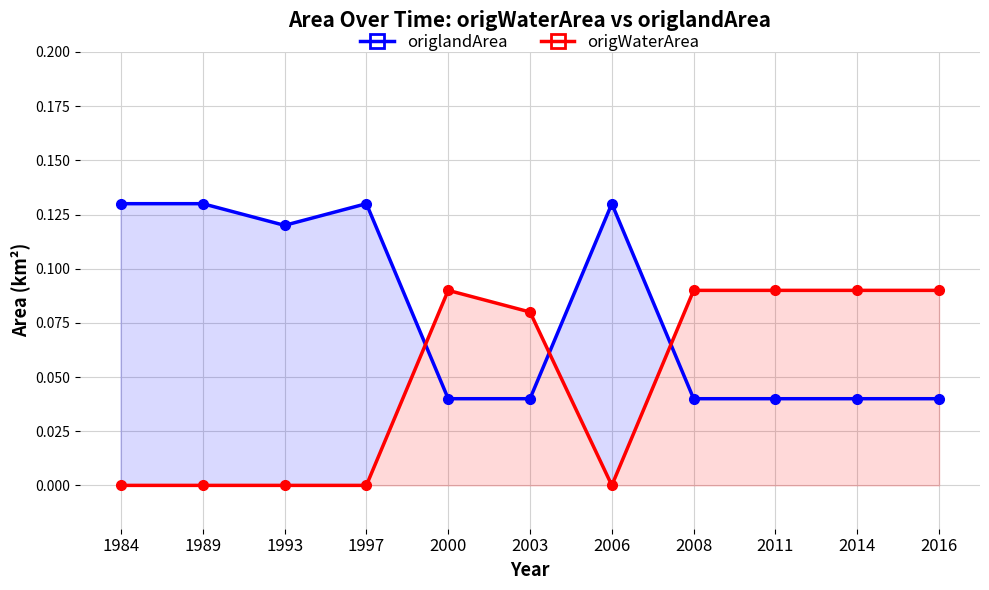

Which series has the largest total across all categories?

origlandArea